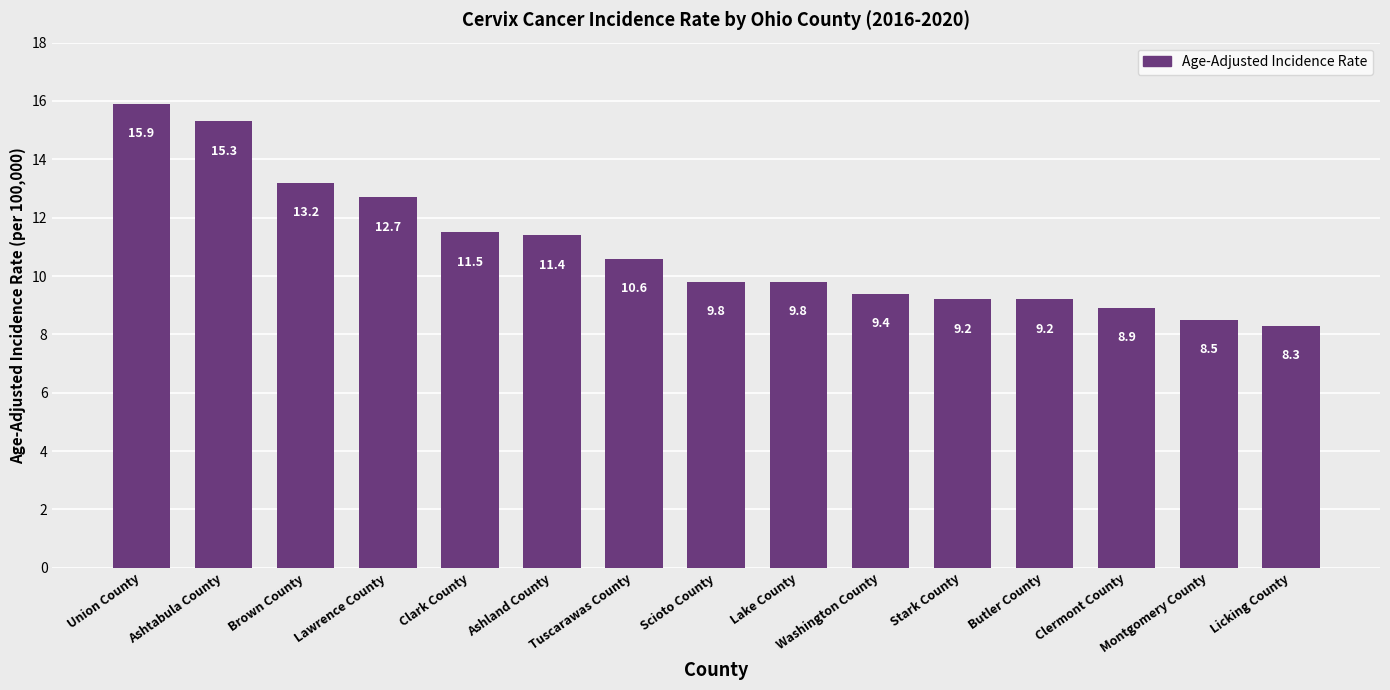

What is the label of the 11th bar from the right?

Clark County